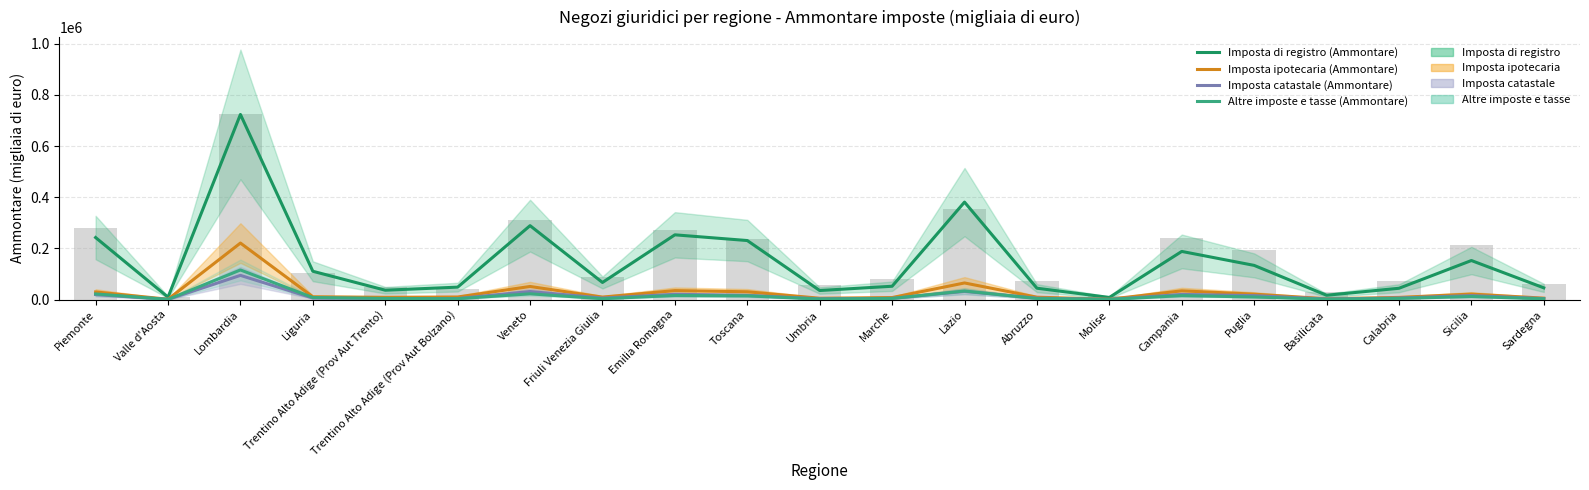

Does the chart contain stacked bars?

No